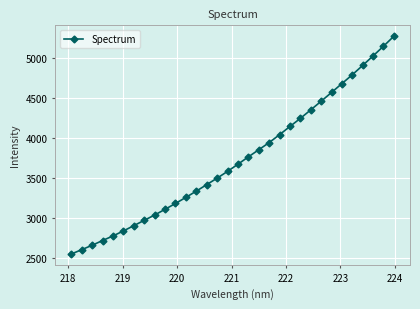

What is the sum of all values?

119287.3